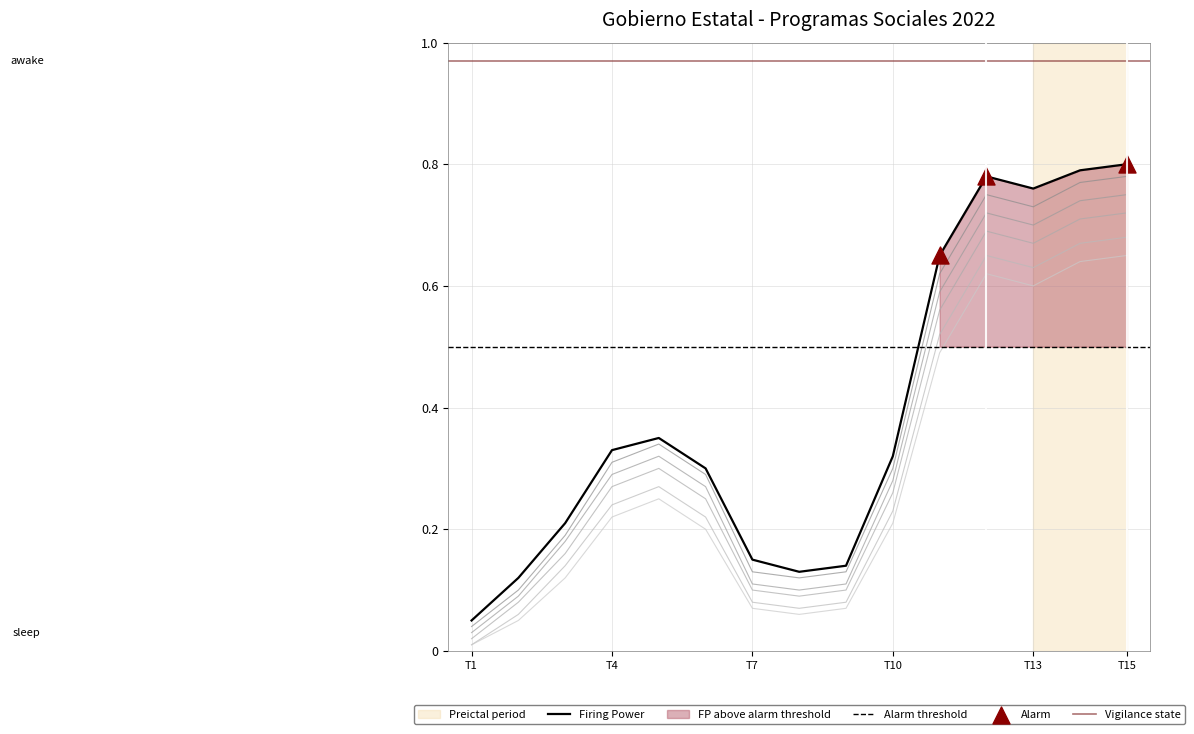

At how many categories does at least one series exceed 0?

15